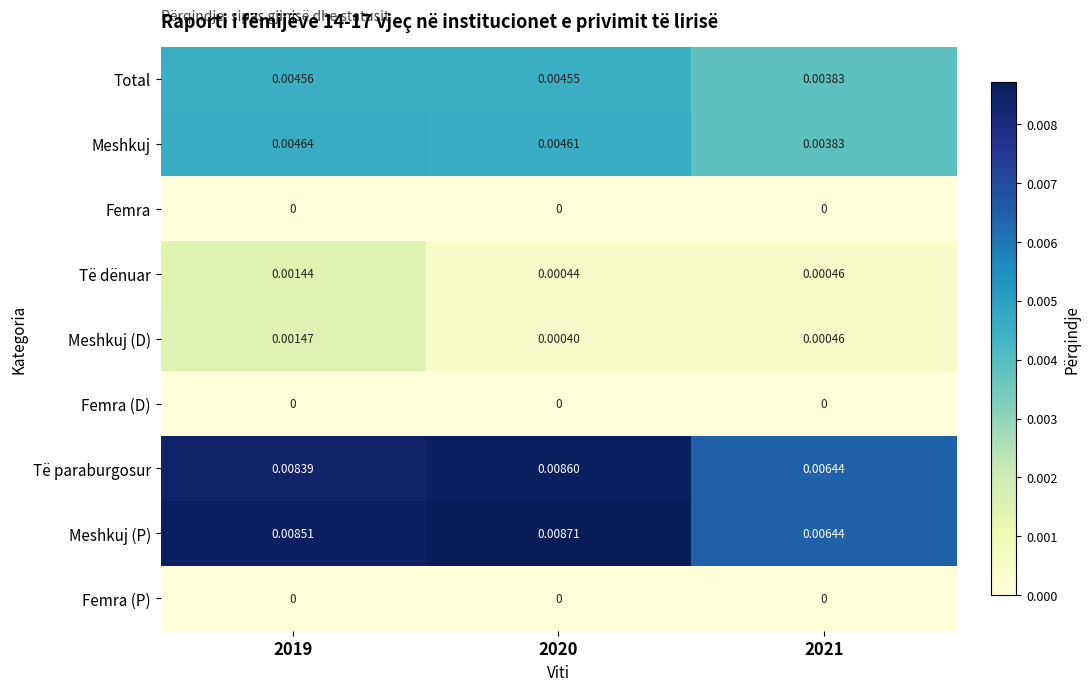

Which series has the widest spread of values?

Meshkuj (P)